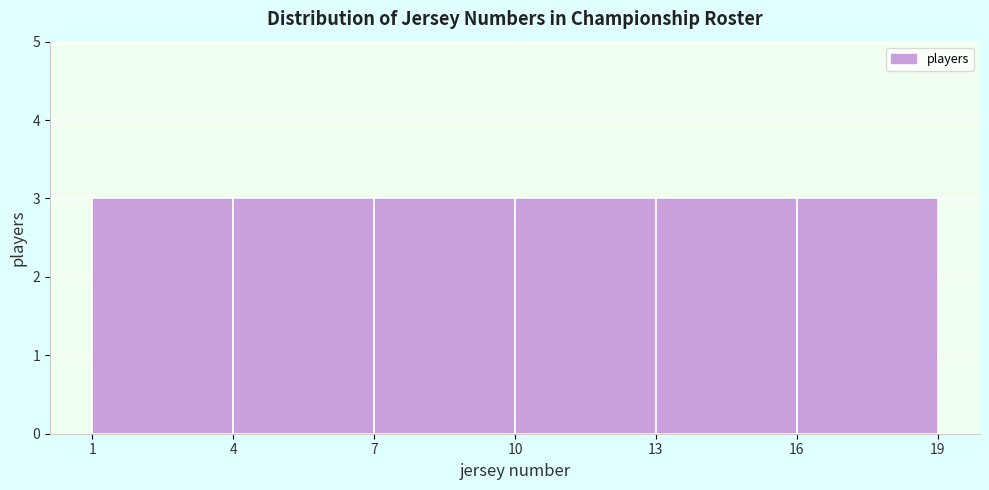

Reading left to right, list every bar in this chart as the range it spans on the x-axis followed by its height. The values are not printed on the chart, so give them approximately, as read against the axis.

1 to 4: 3
4 to 7: 3
7 to 10: 3
10 to 13: 3
13 to 16: 3
16 to 19: 3